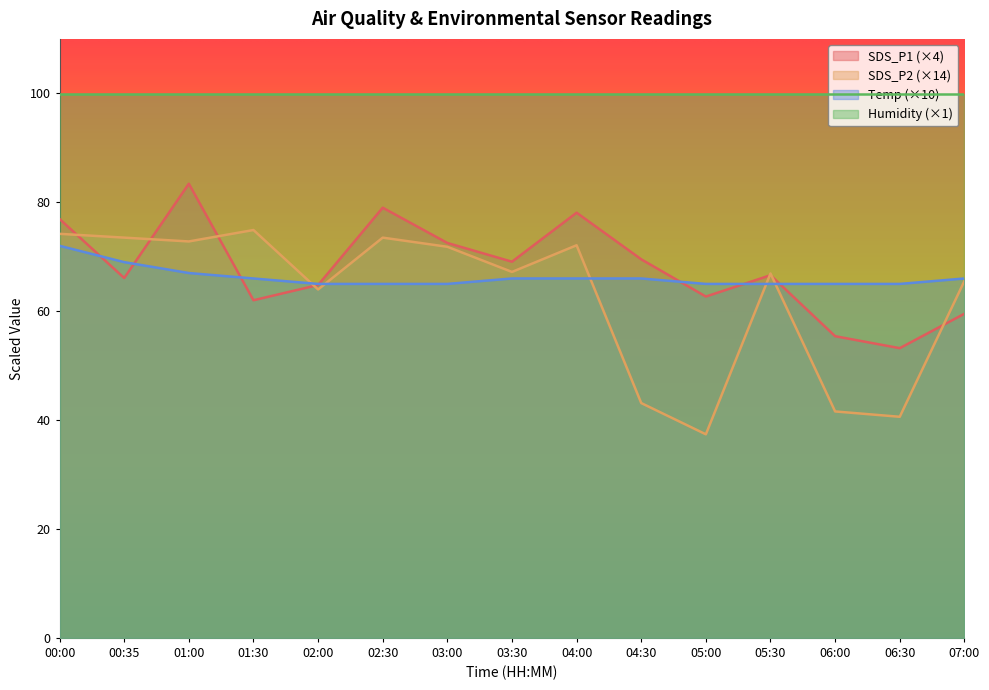

Where does the Temp series first go above 66?

00:00